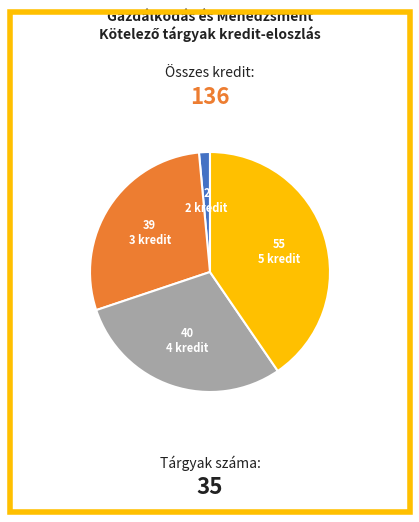

Is there any slice that represents more than half of the pie?

No